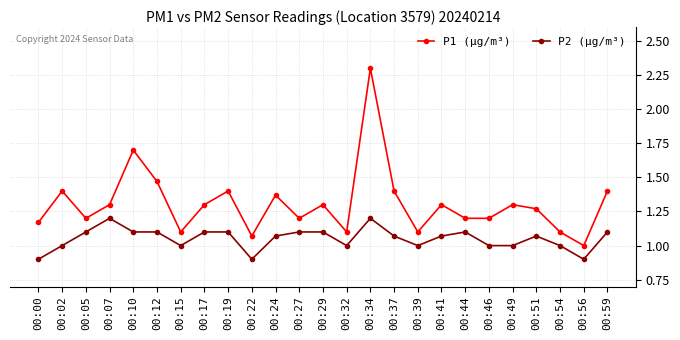

Which series has the widest spread of values?

P1 (µg/m³)